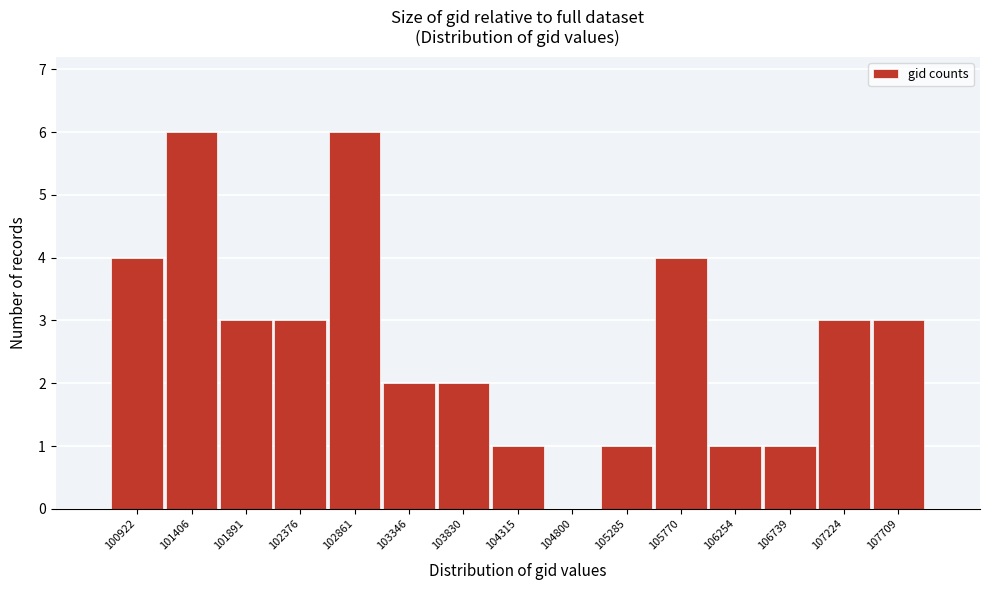

Reading right to left, transcribe all the data shown in this chart.

107709=3	107224=3	106739=1	106254=1	105770=4	105285=1	104800=0	104315=1	103830=2	103346=2	102861=6	102376=3	101891=3	101406=6	100922=4